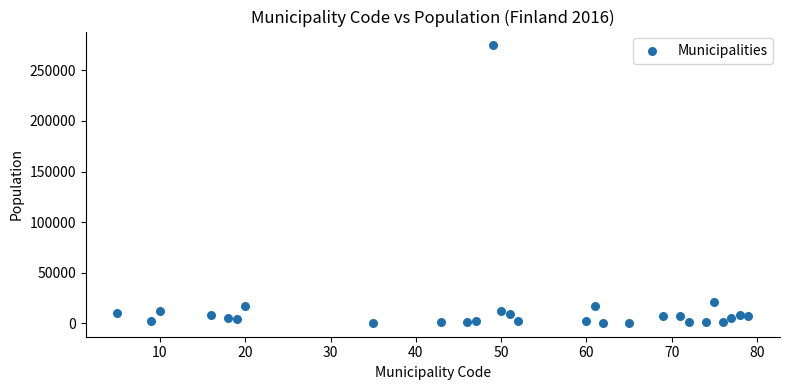

What Y value in the scatter plot is closest to 137527?

20636